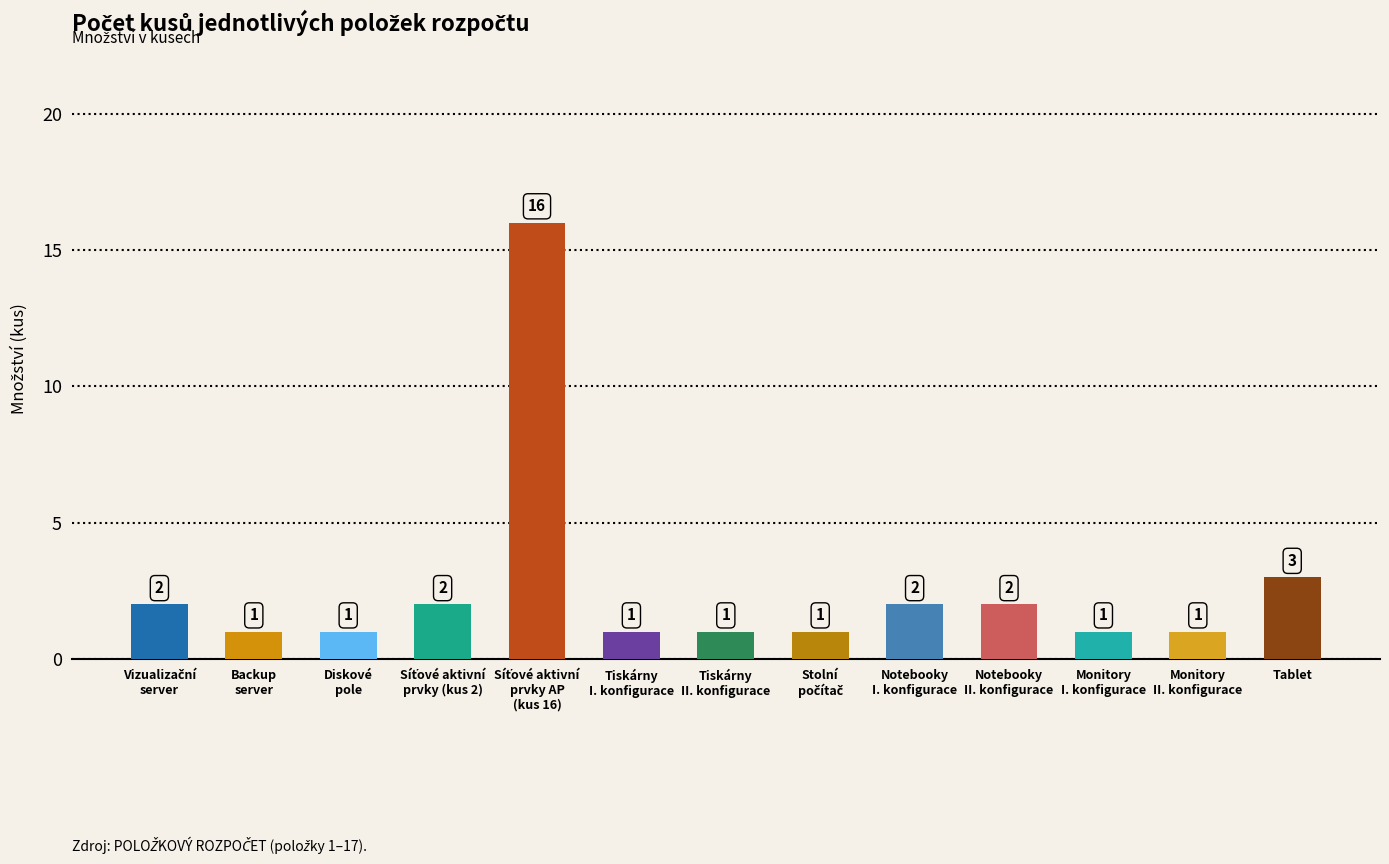

What is the label of the 8th bar from the right?

Tiskárny
I. konfigurace